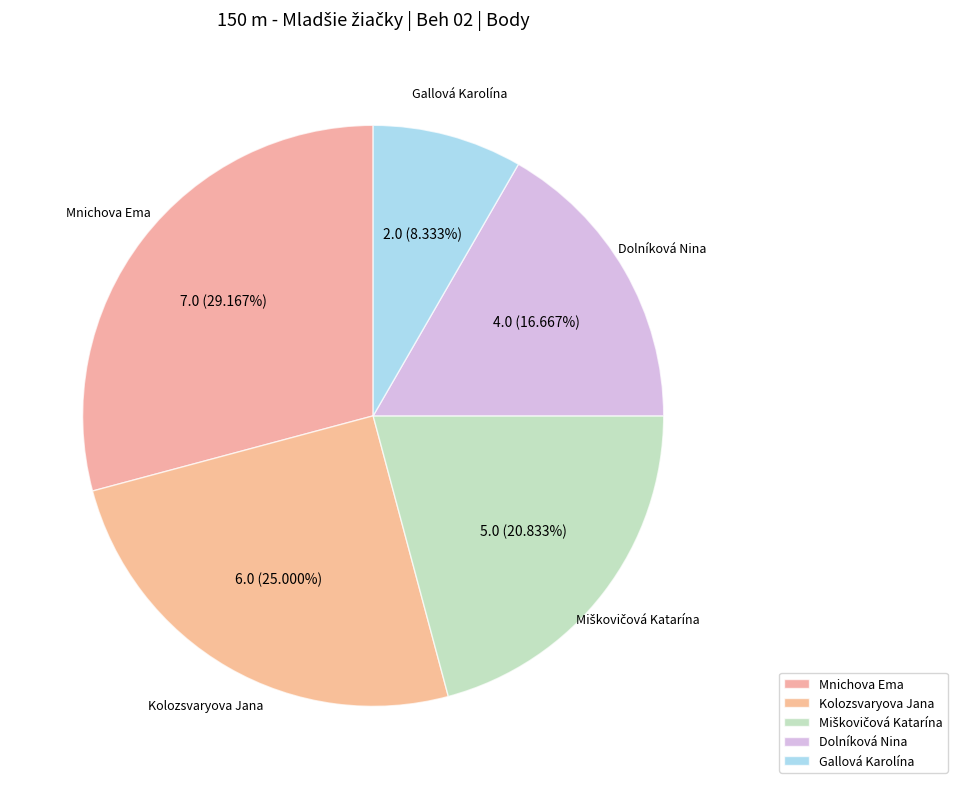

Is the sum of Gallová Karolína and Mnichova Ema greater than half?

No